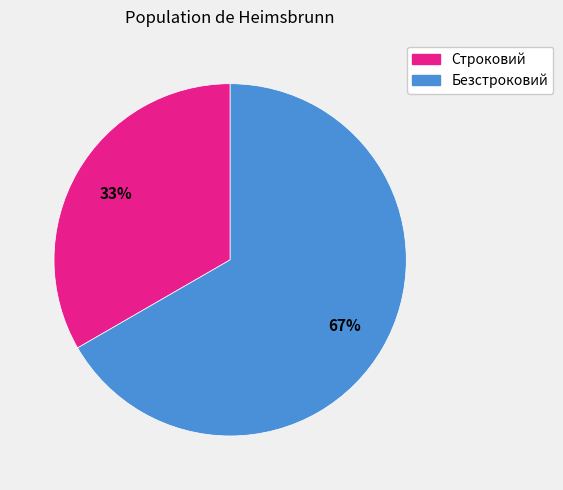

Approximately how many times larger is the value at Строковий compared to Безстроковий?

0.5